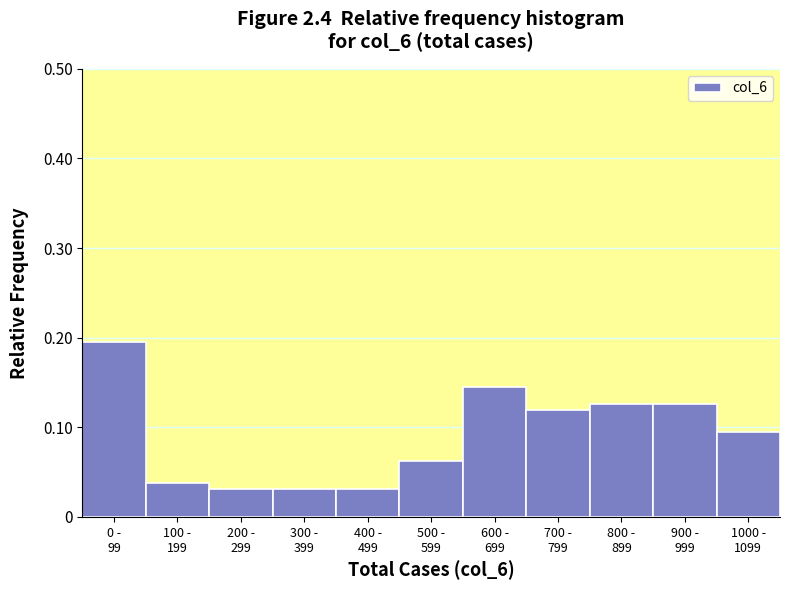

How many values are between 0 and 1?

11